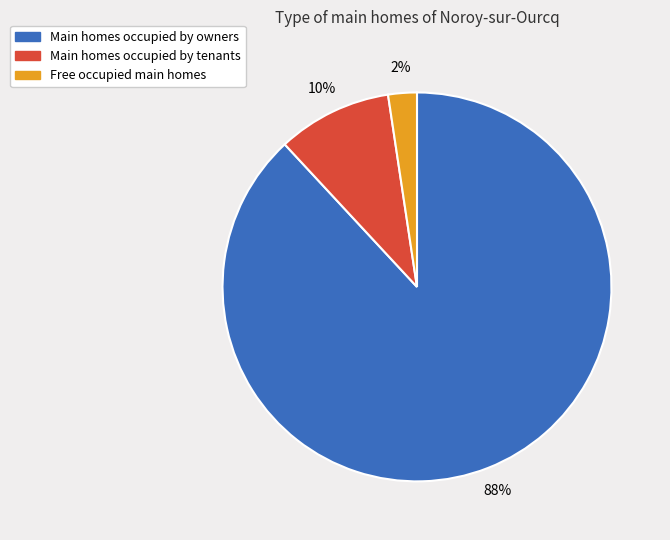

Is there a majority slice in this chart?

Yes